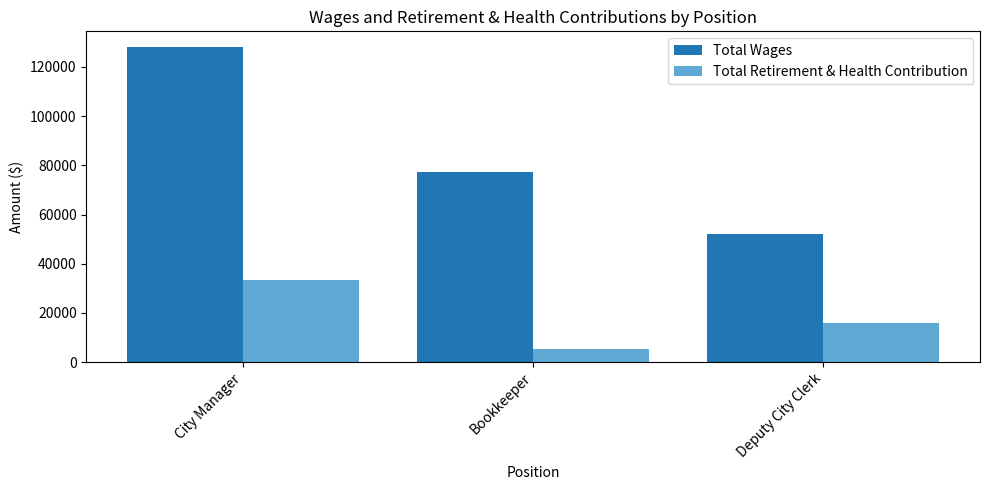

At which category does the chart reach its minimum across all series?

Bookkeeper